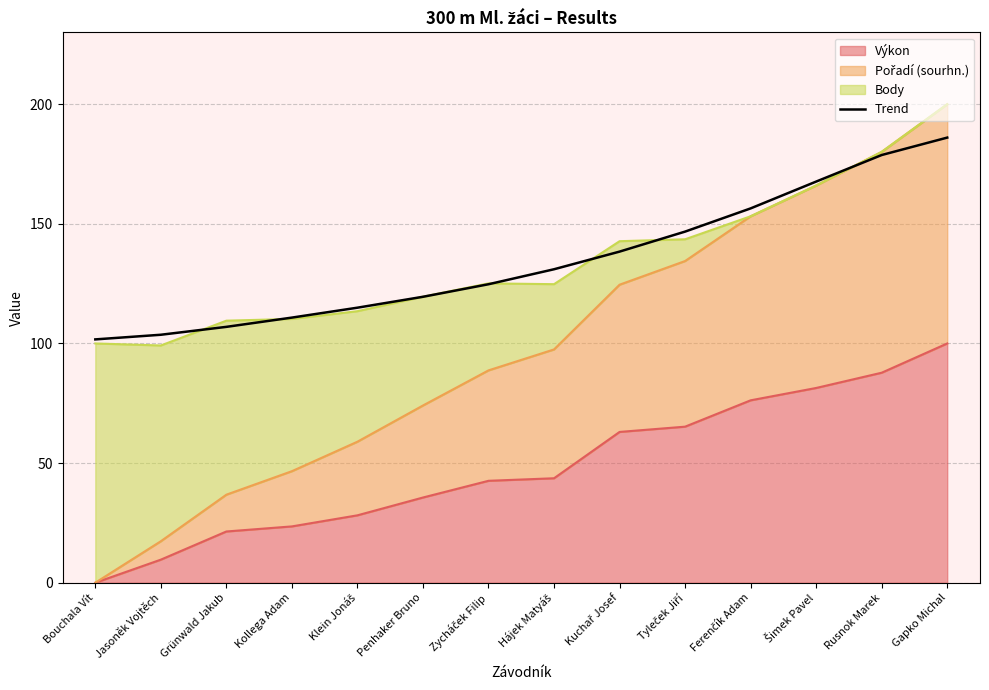

Between Tyleček Jiří and Šimek Pavel, which is larger?

Šimek Pavel